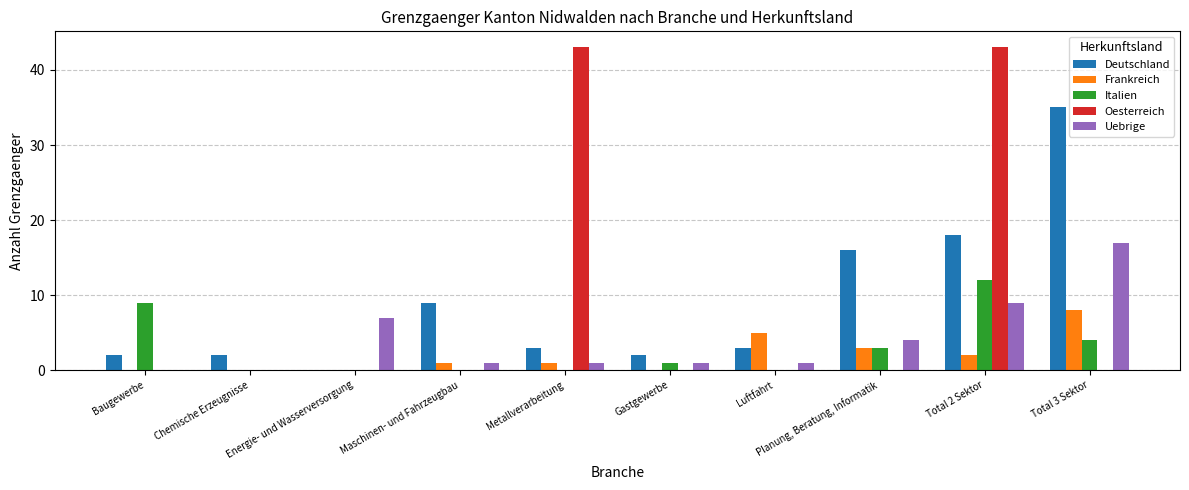

What is the greatest value displayed?

43